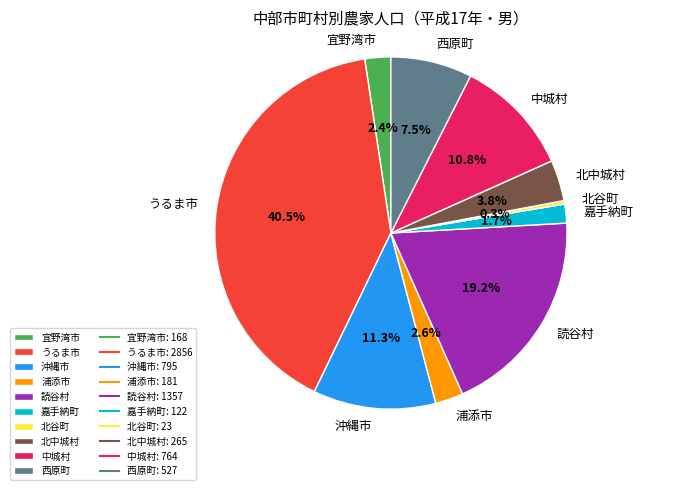

Which category has the smallest portion of the pie?

北谷町